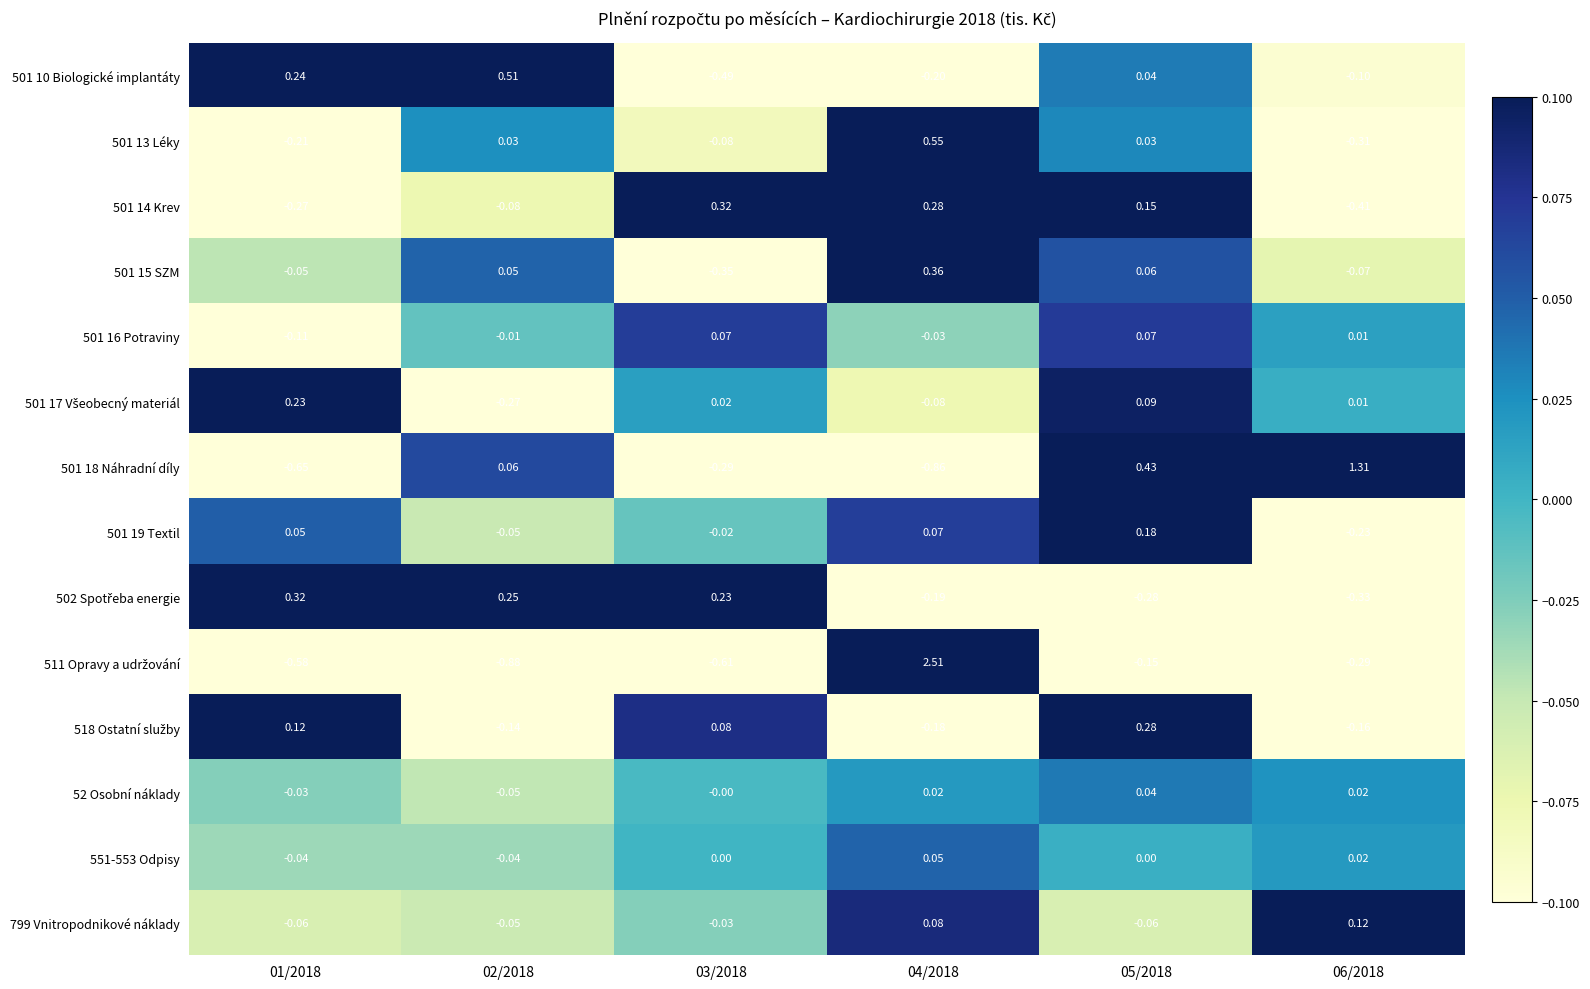

Count the number of categories in the chart.

6